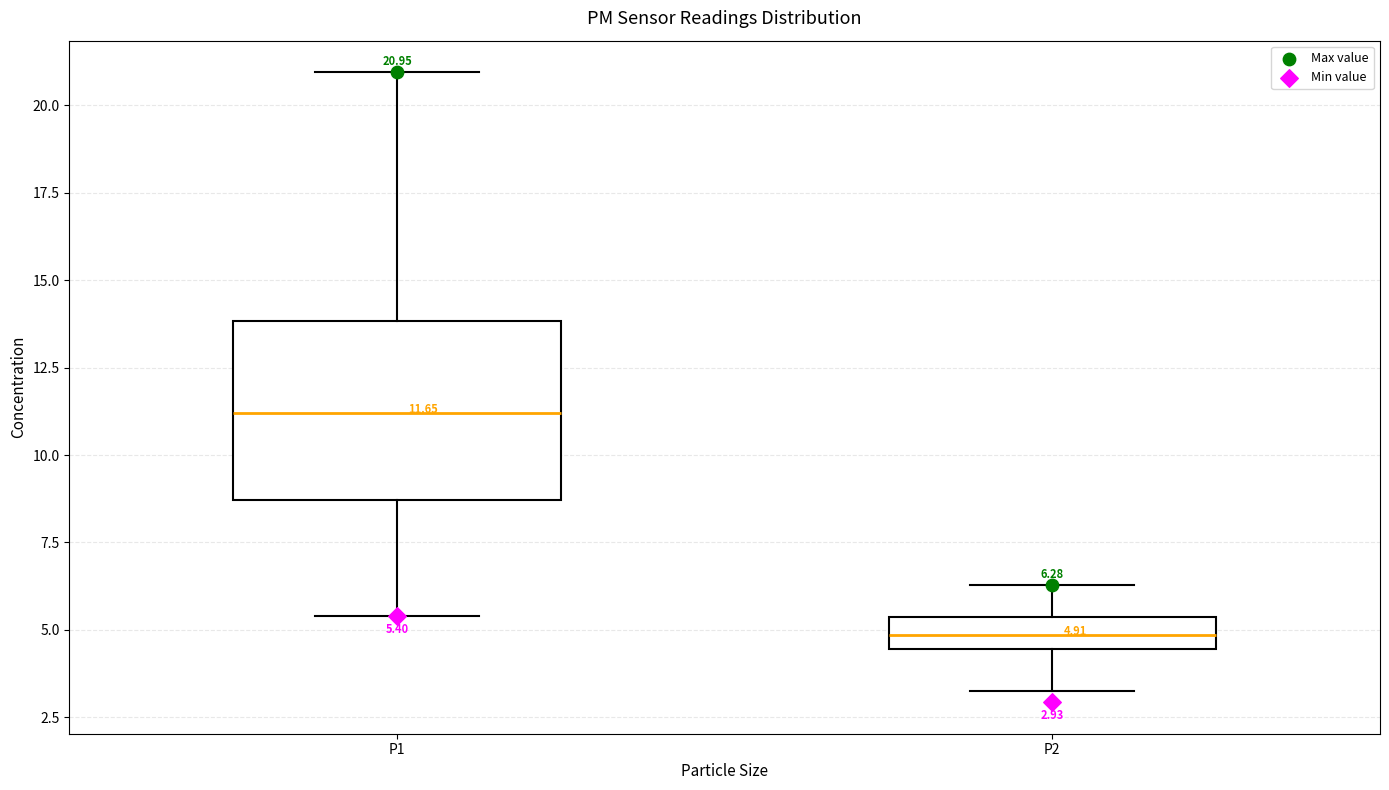

Which box has the highest median line?

P1